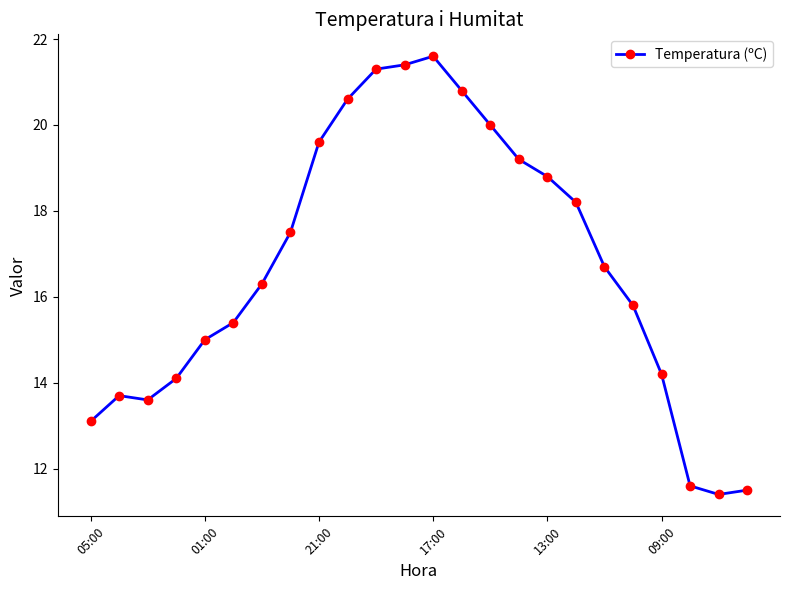

What is the minimum value shown in the chart?

11.4